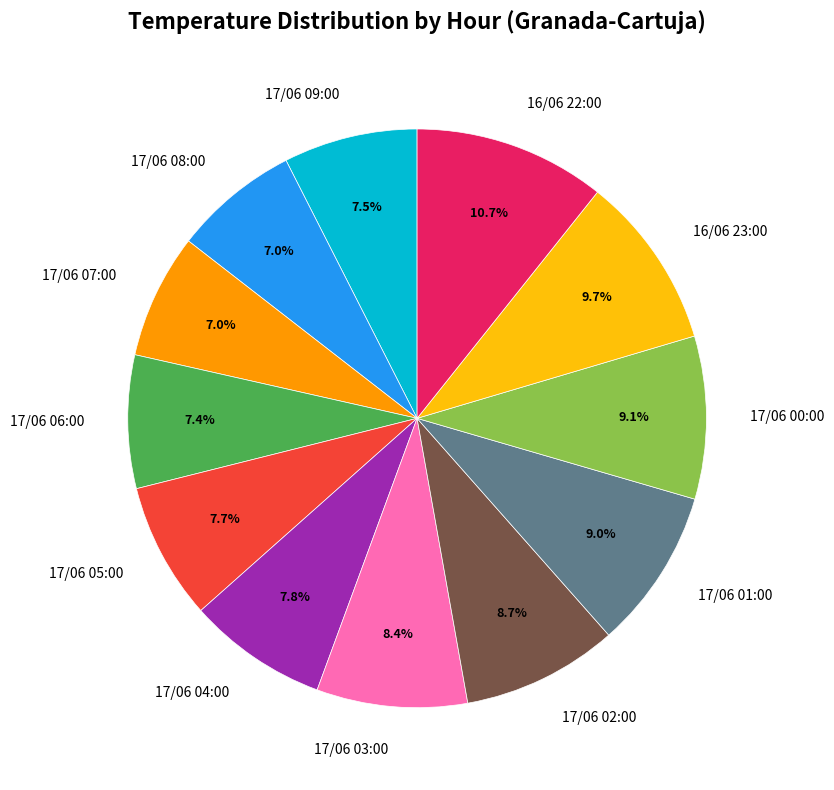

How many slices are in this pie chart?

12